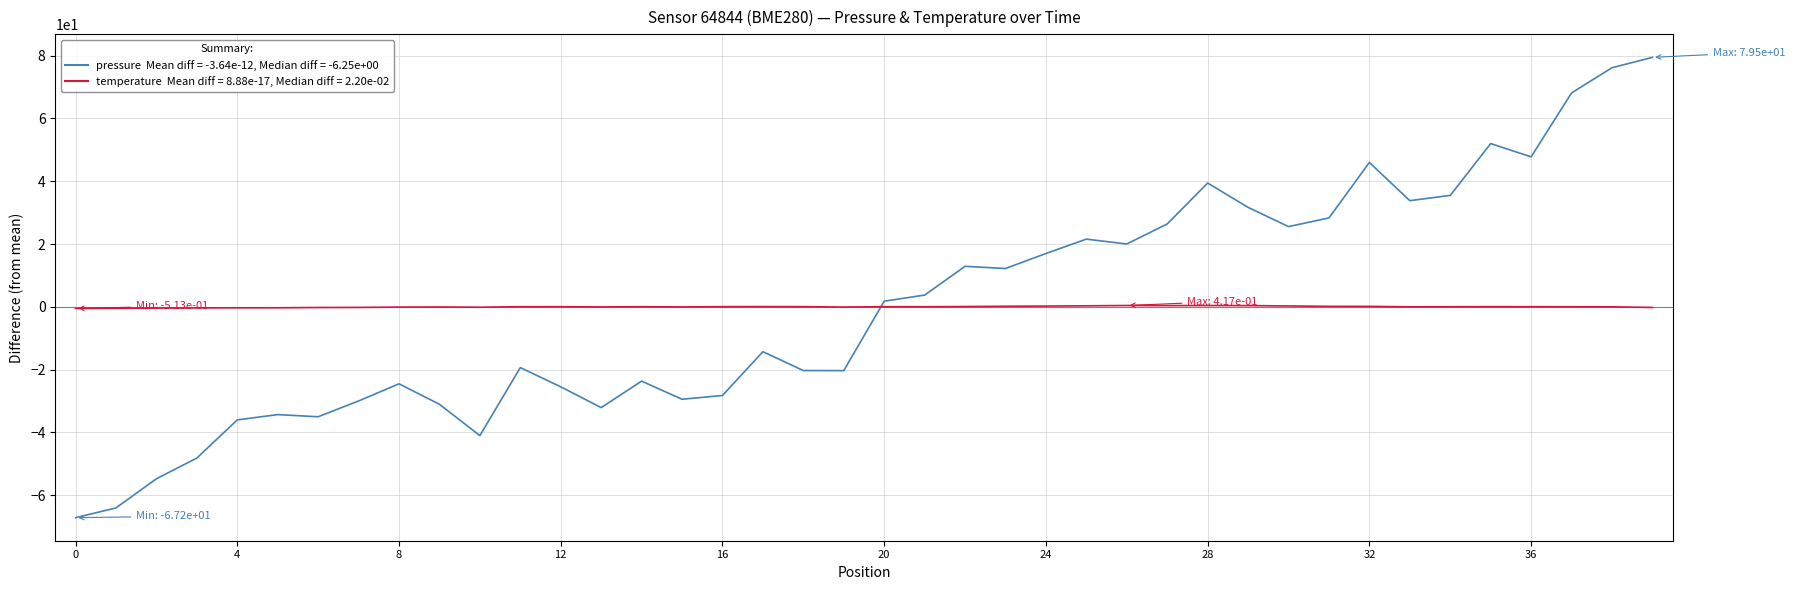

What is the maximum value shown in the chart?

79.5